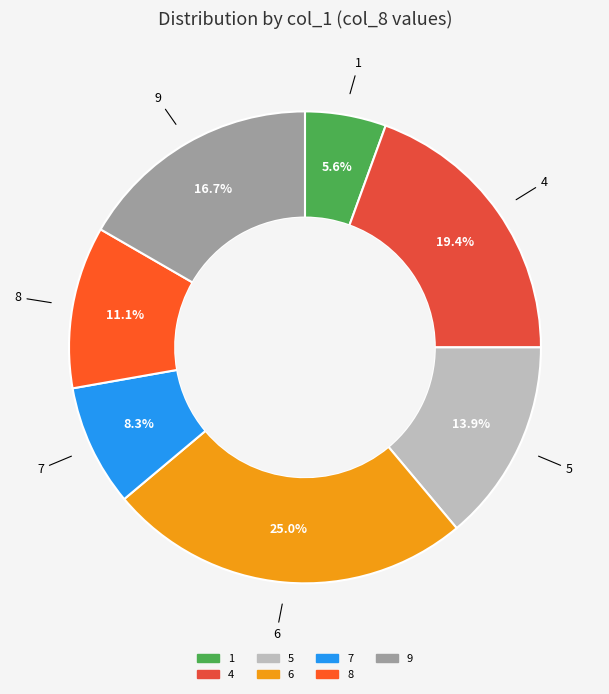

Is it true that 8 is 1% of the pie?

False